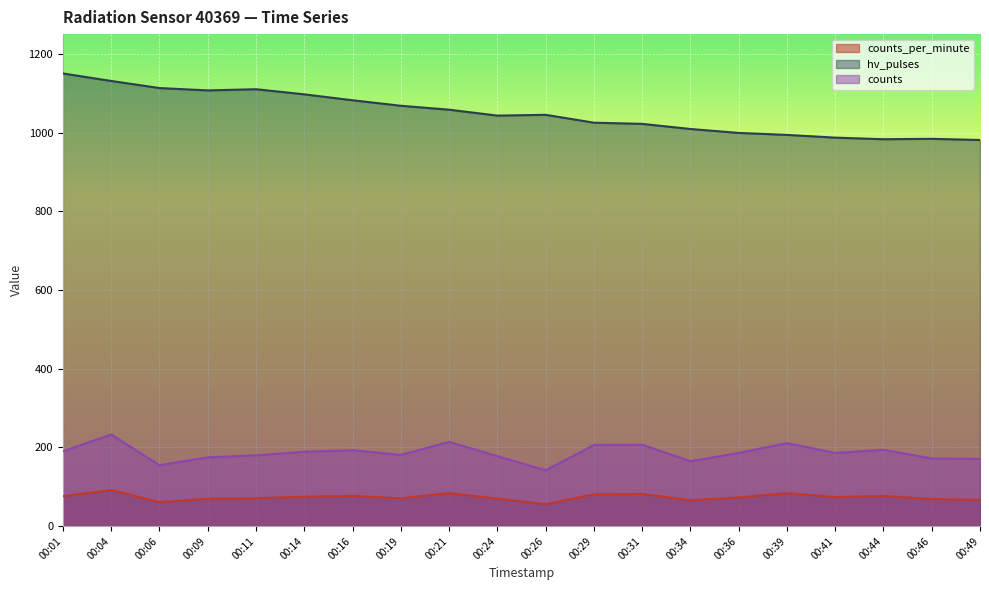

True or false: counts_per_minute has more than 1 interior local peaks.

True